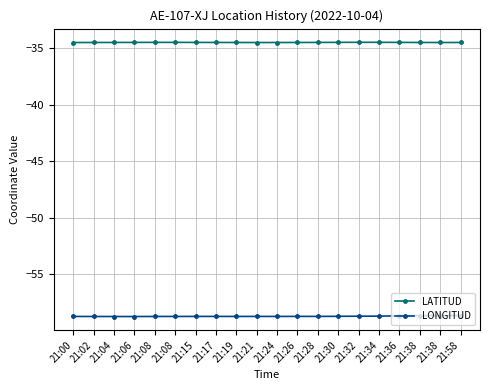

Does the chart have visible grid lines?

Yes